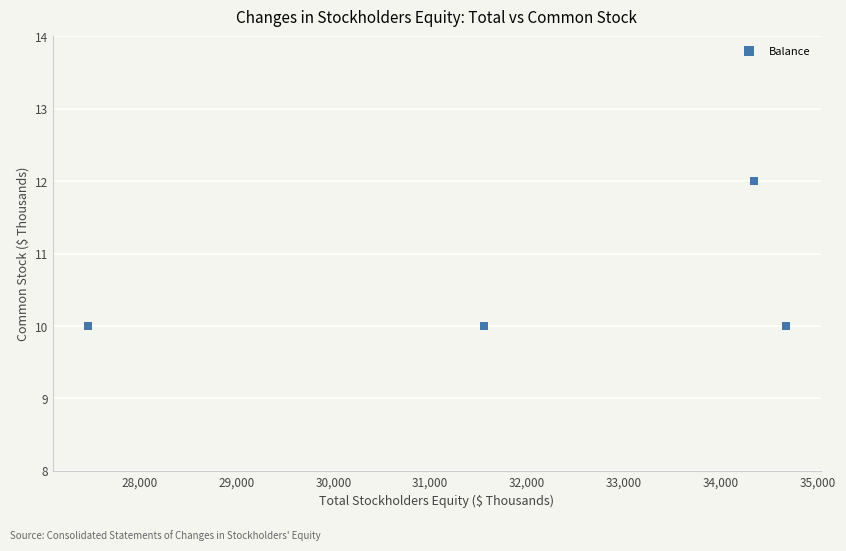

What is the average X value?

32008